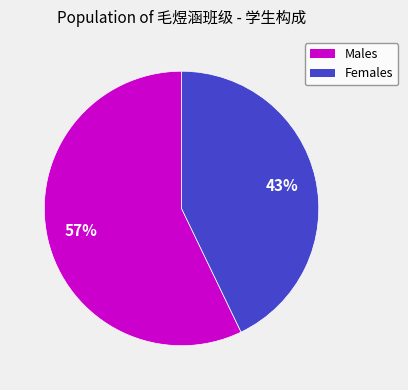

How many segments does this pie chart have?

2